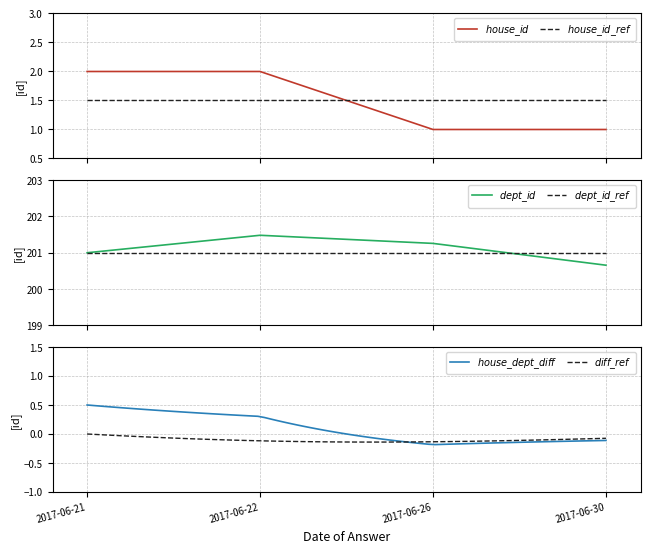

The chart shows a value of 0 at 2017-06-30. True or false?

False